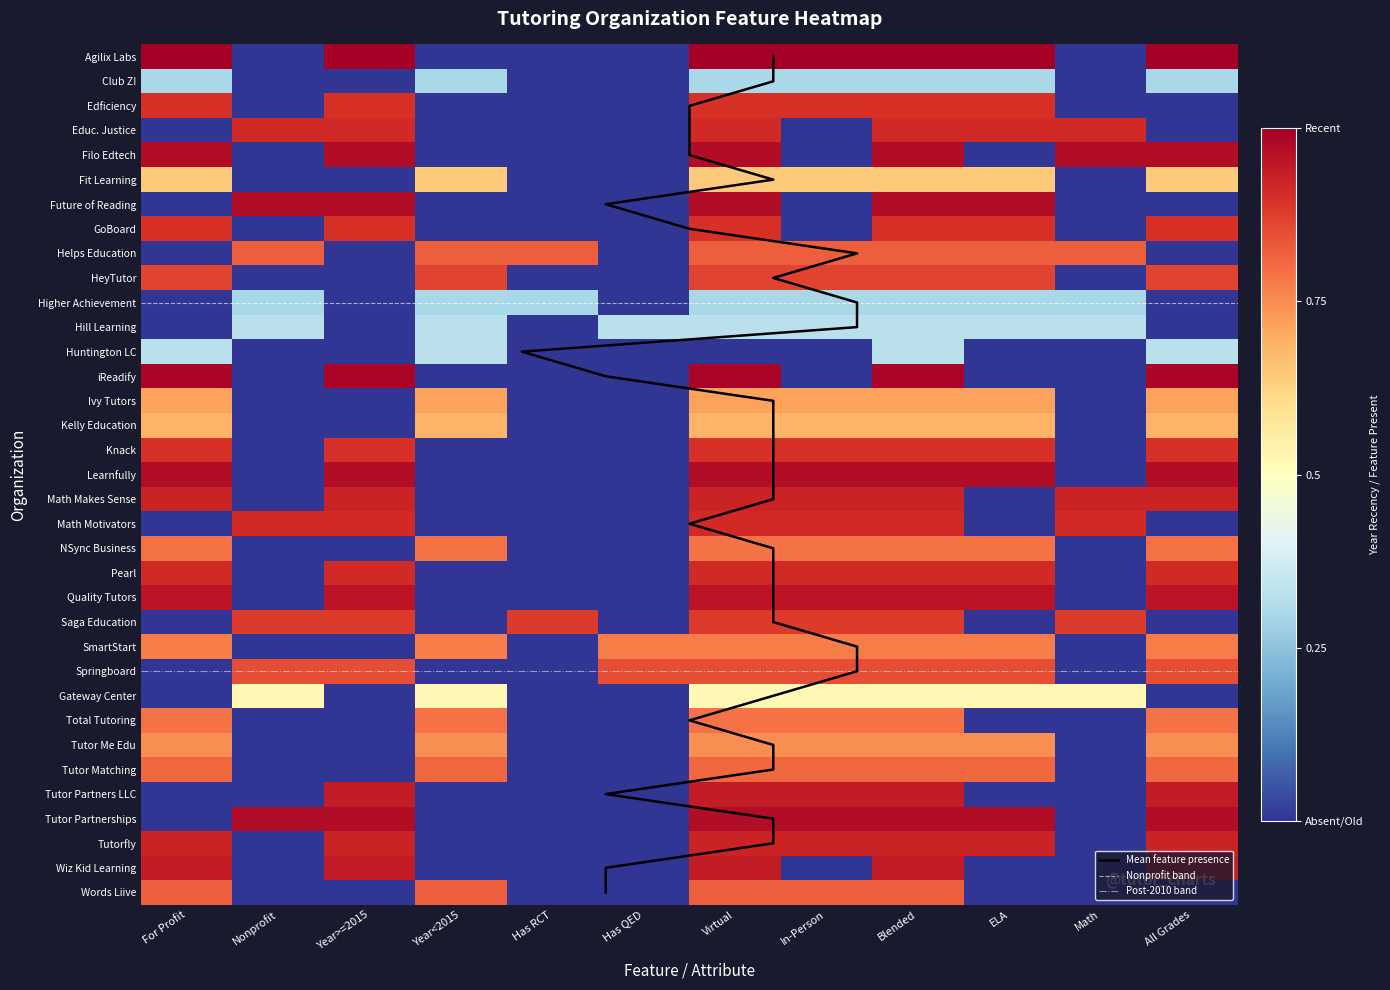

How many values exceed 2014?

17